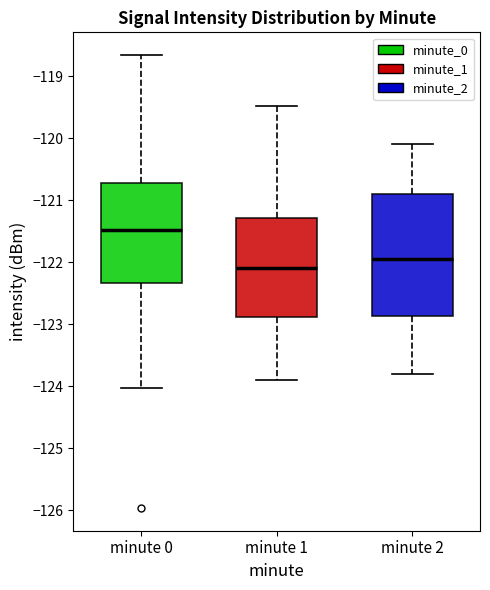

Which box has the highest median line?

minute 0